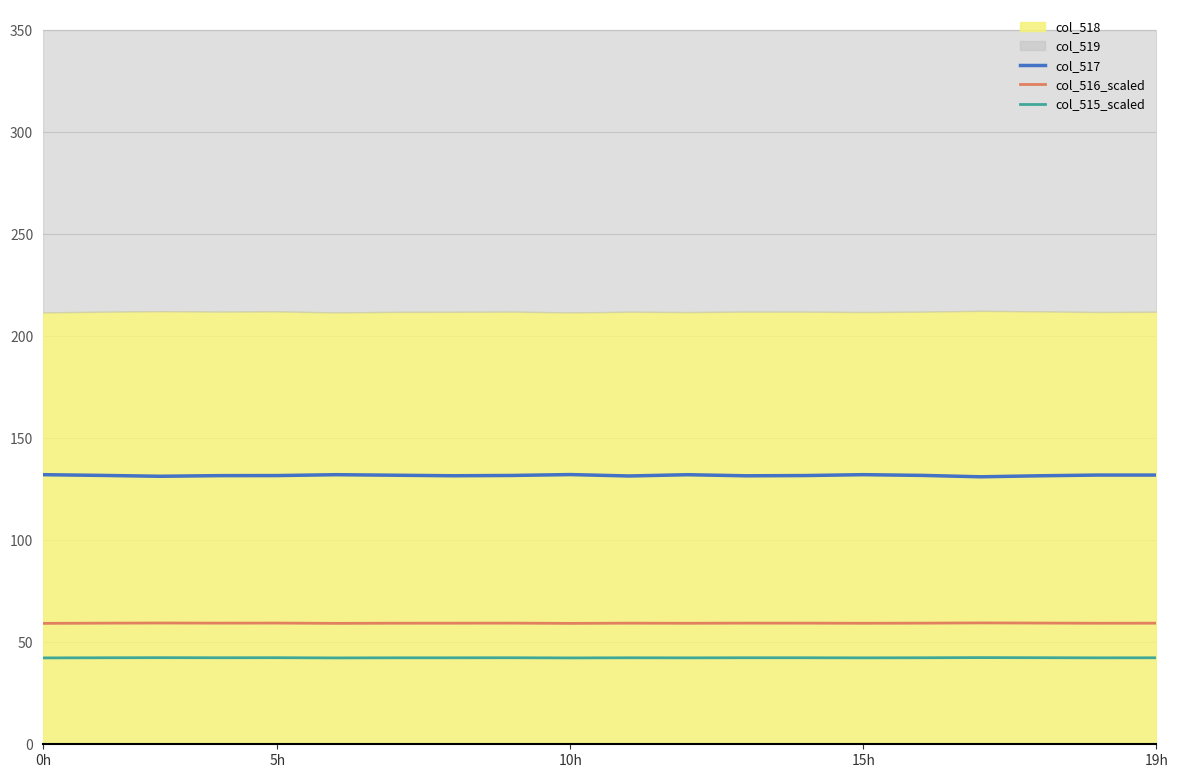

The col_516_scaled series shows 100.5 at 0h. True or false?

False